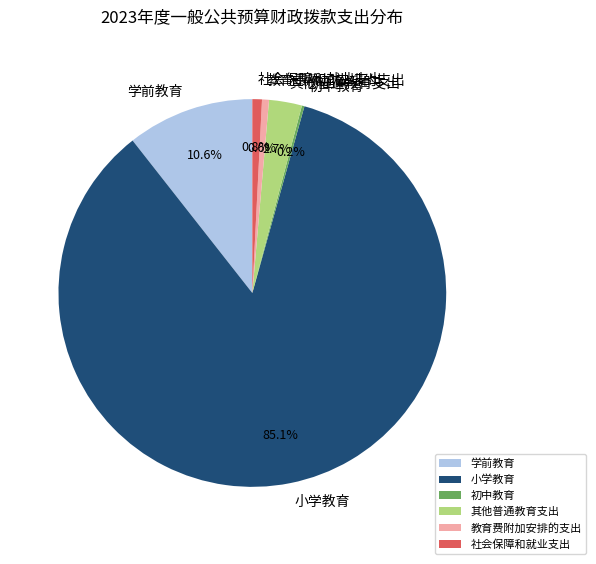

Do 社会保障和就业支出 and 教育费附加安排的支出 together represent more than half of the pie?

No